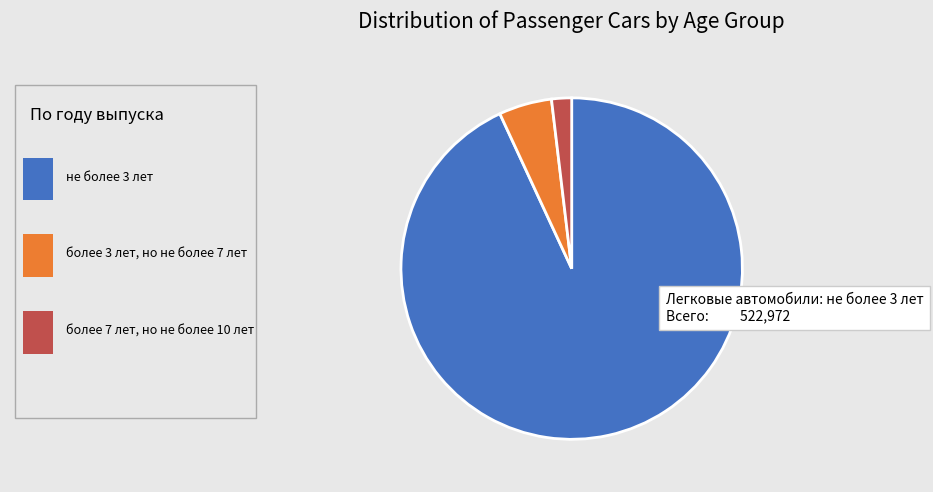

How many slices are in this pie chart?

3